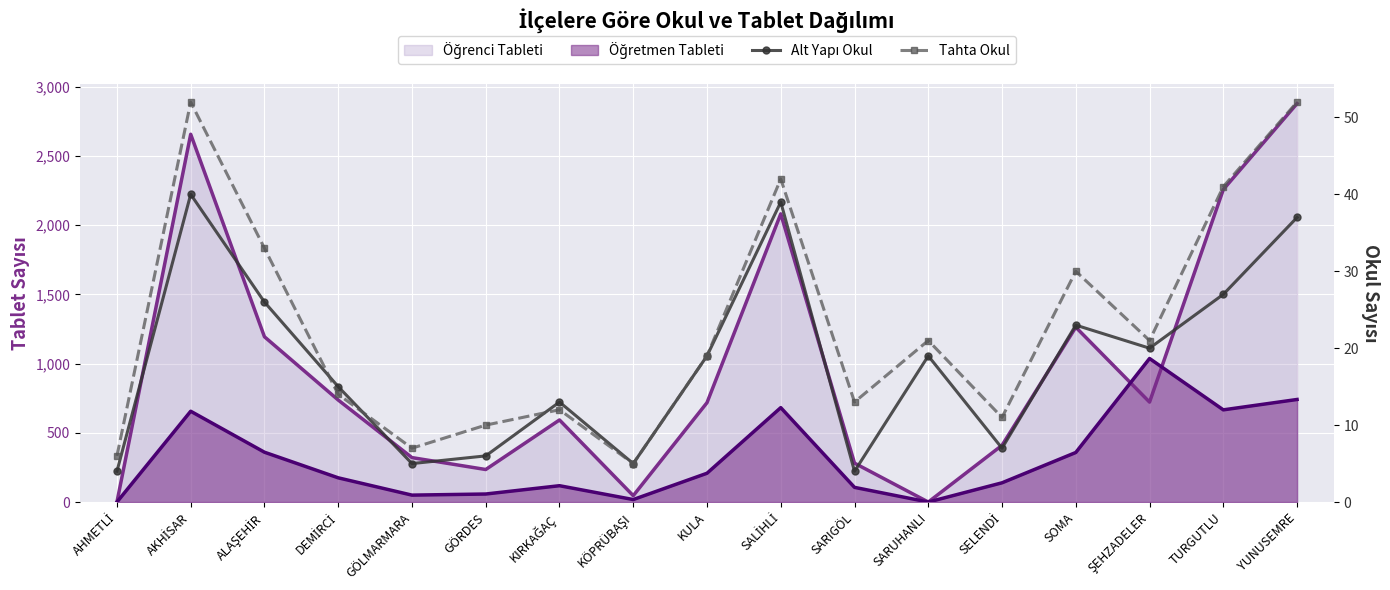

How many data points in Tahta Okul are less than 19?

8